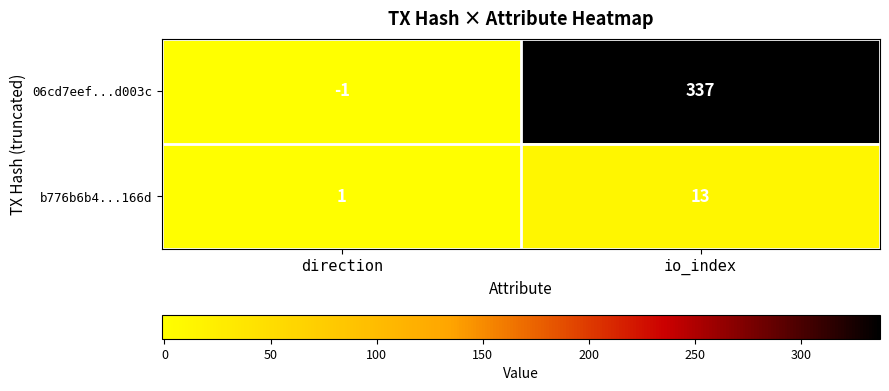

How many distinct data groups are displayed?

2